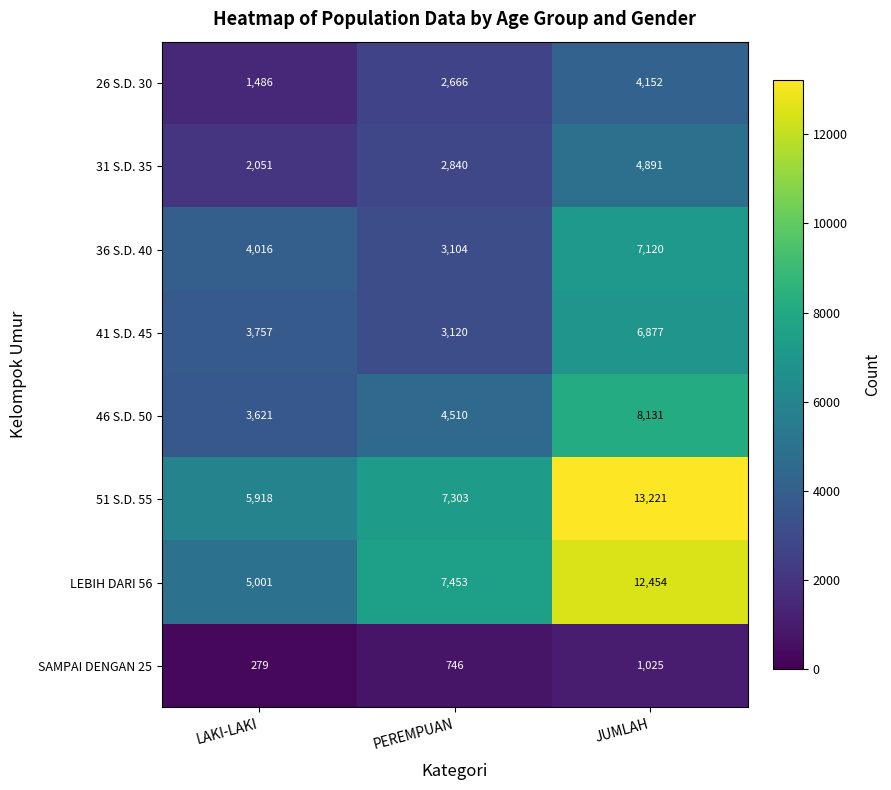

Reading left to right, extract all data points from this chart.

26 S.D. 30: LAKI-LAKI=1486	PEREMPUAN=2666	JUMLAH=4152
31 S.D. 35: LAKI-LAKI=2051	PEREMPUAN=2840	JUMLAH=4891
36 S.D. 40: LAKI-LAKI=4016	PEREMPUAN=3104	JUMLAH=7120
41 S.D. 45: LAKI-LAKI=3757	PEREMPUAN=3120	JUMLAH=6877
46 S.D. 50: LAKI-LAKI=3621	PEREMPUAN=4510	JUMLAH=8131
51 S.D. 55: LAKI-LAKI=5918	PEREMPUAN=7303	JUMLAH=13221
LEBIH DARI 56: LAKI-LAKI=5001	PEREMPUAN=7453	JUMLAH=12454
SAMPAI DENGAN 25: LAKI-LAKI=279	PEREMPUAN=746	JUMLAH=1025